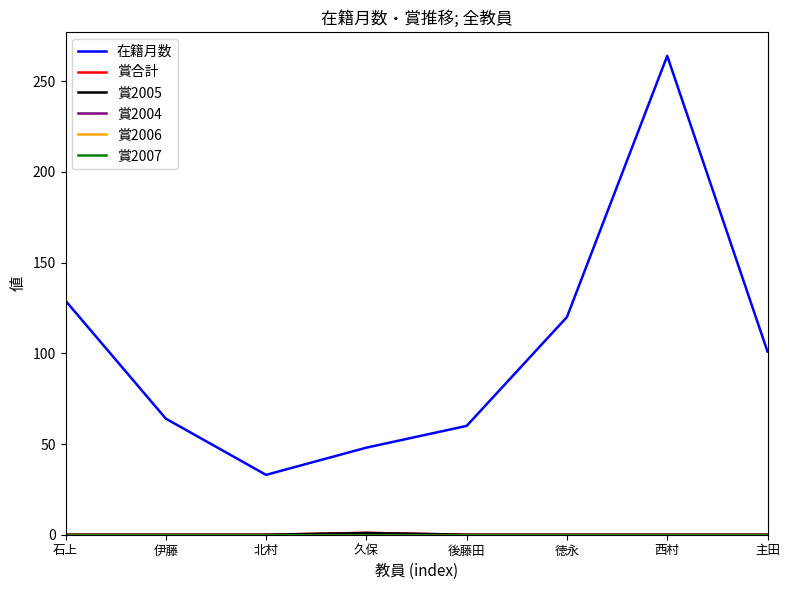

True or false: 賞2007 and 賞合計 cross at least once.

False